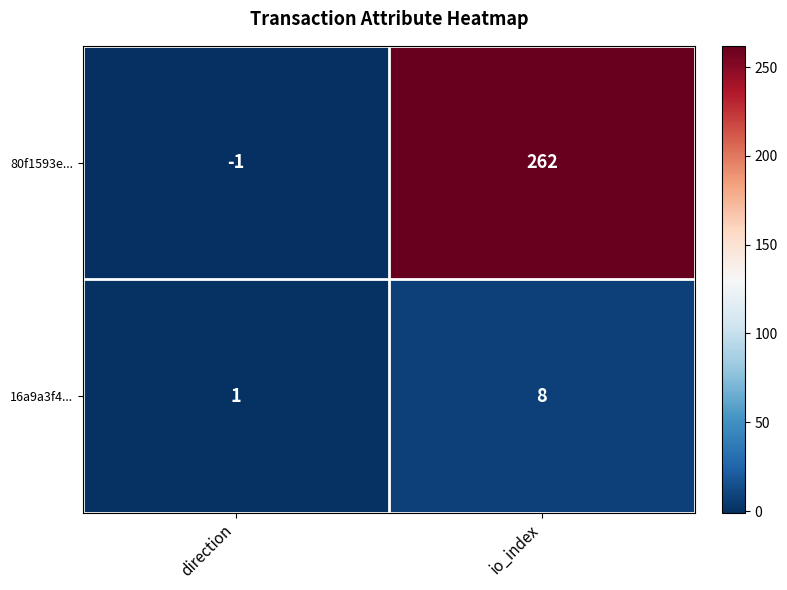

List the series in order of their overall mean, lowest first.

16a9a3f4..., 80f1593e...